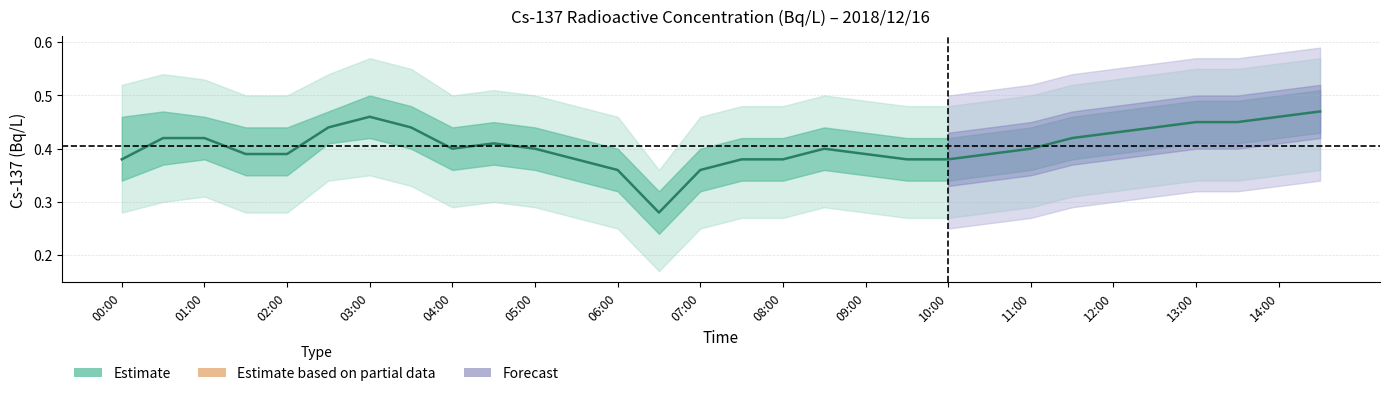

What is the difference between the maximum and minimum values?

0.2